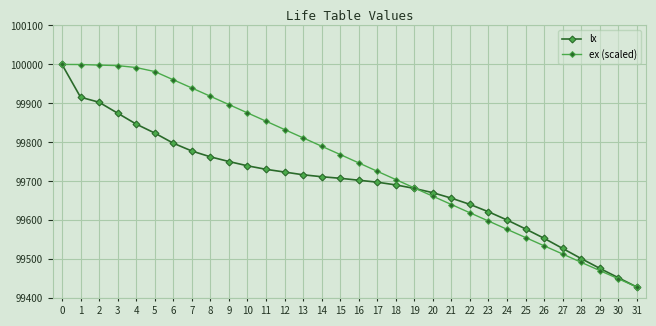

What is the value of the ex (scaled) point at the 21st from the left?

99662.0